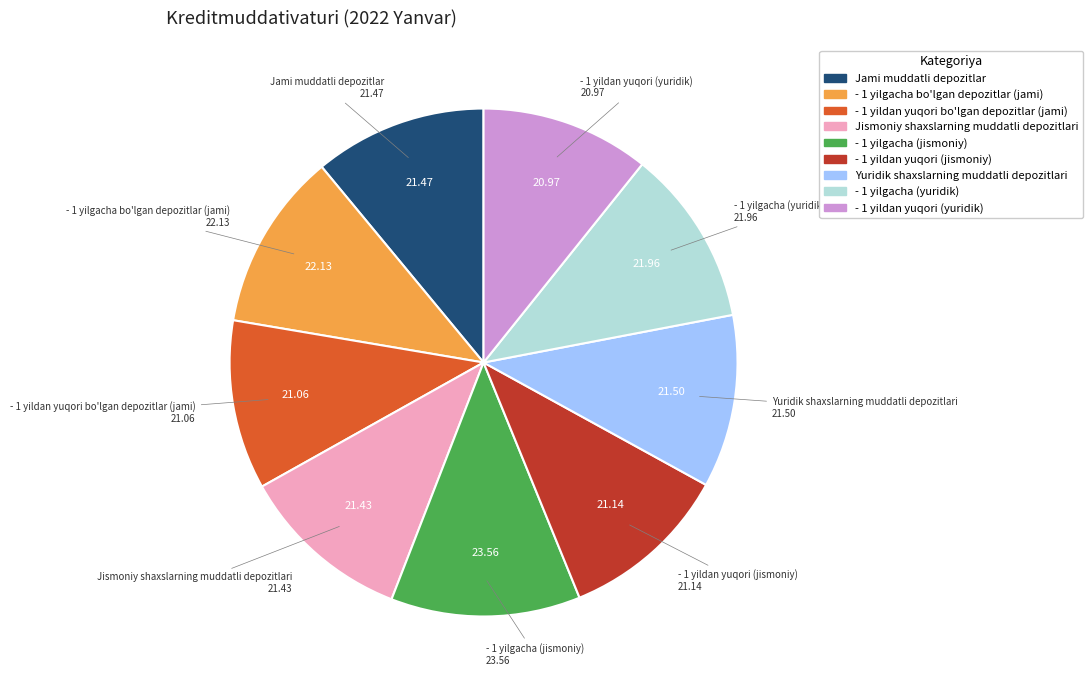

Count the number of slices in the pie.

9